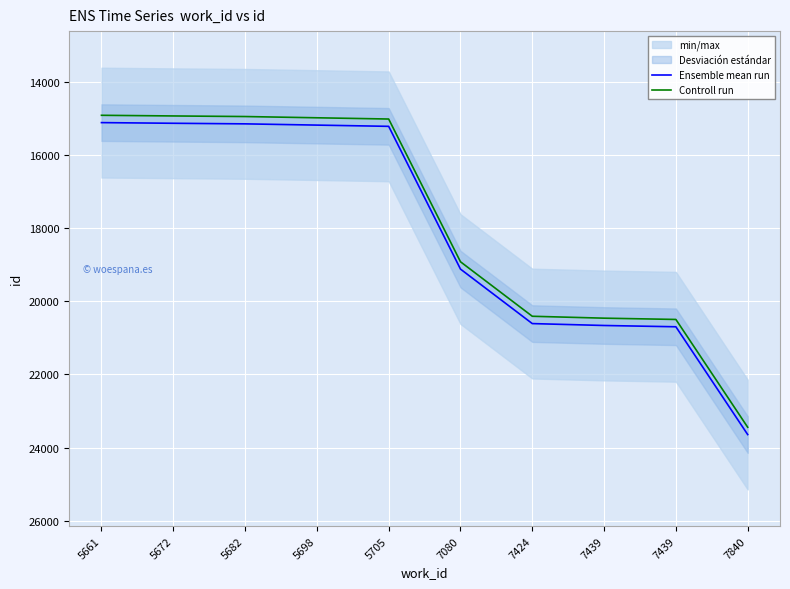

Rank the series at 5672 from highest to lowest value.

Ensemble mean run, Controll run